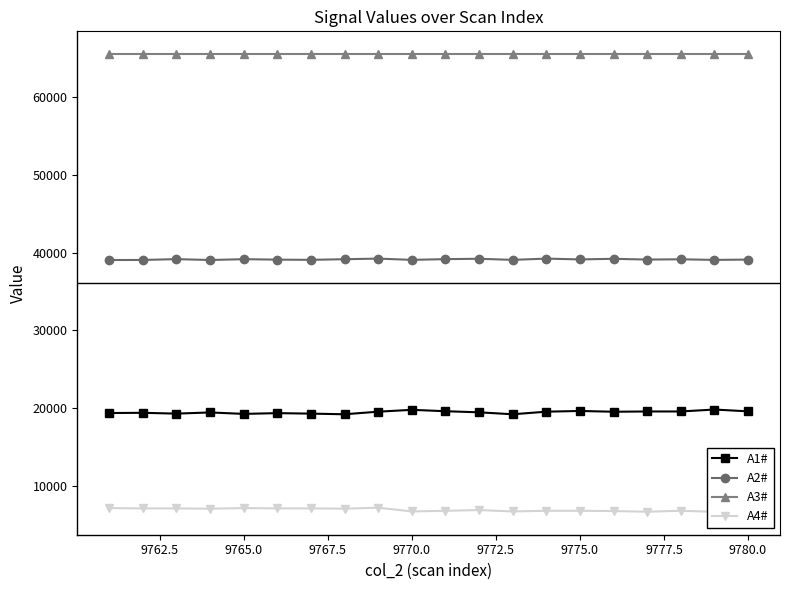

At how many categories does at least one series exceed 38089?

20